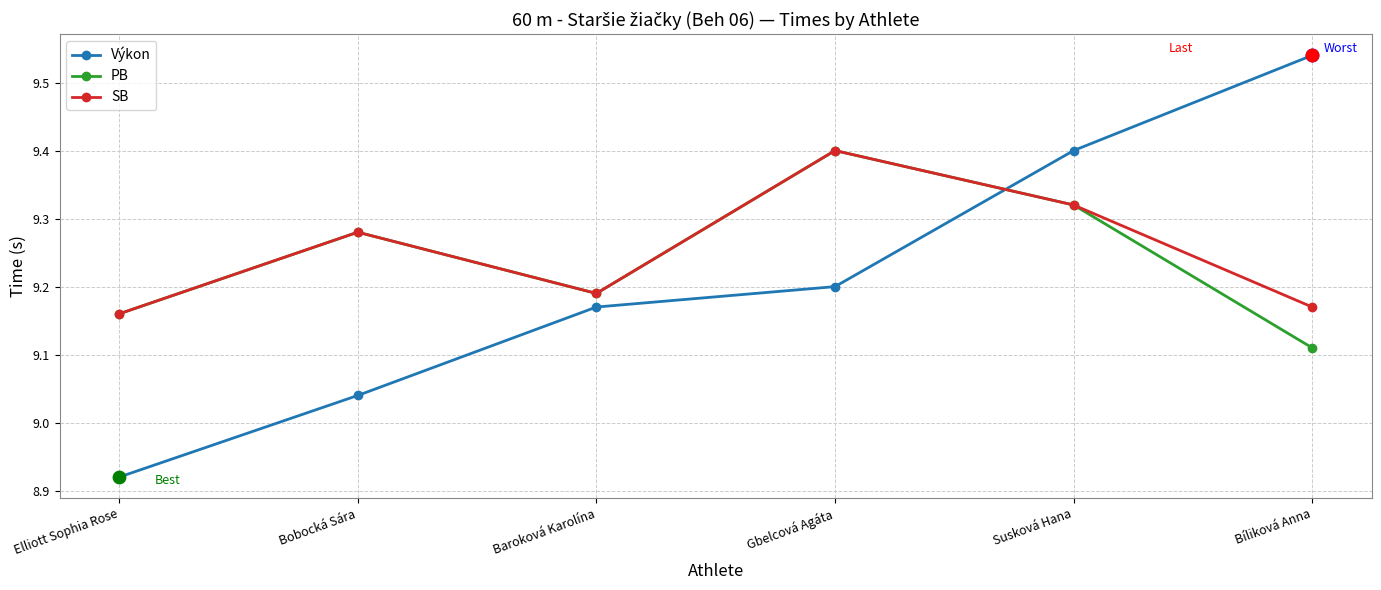

Which series changed the most between Elliott Sophia Rose and Bíliková Anna?

Výkon